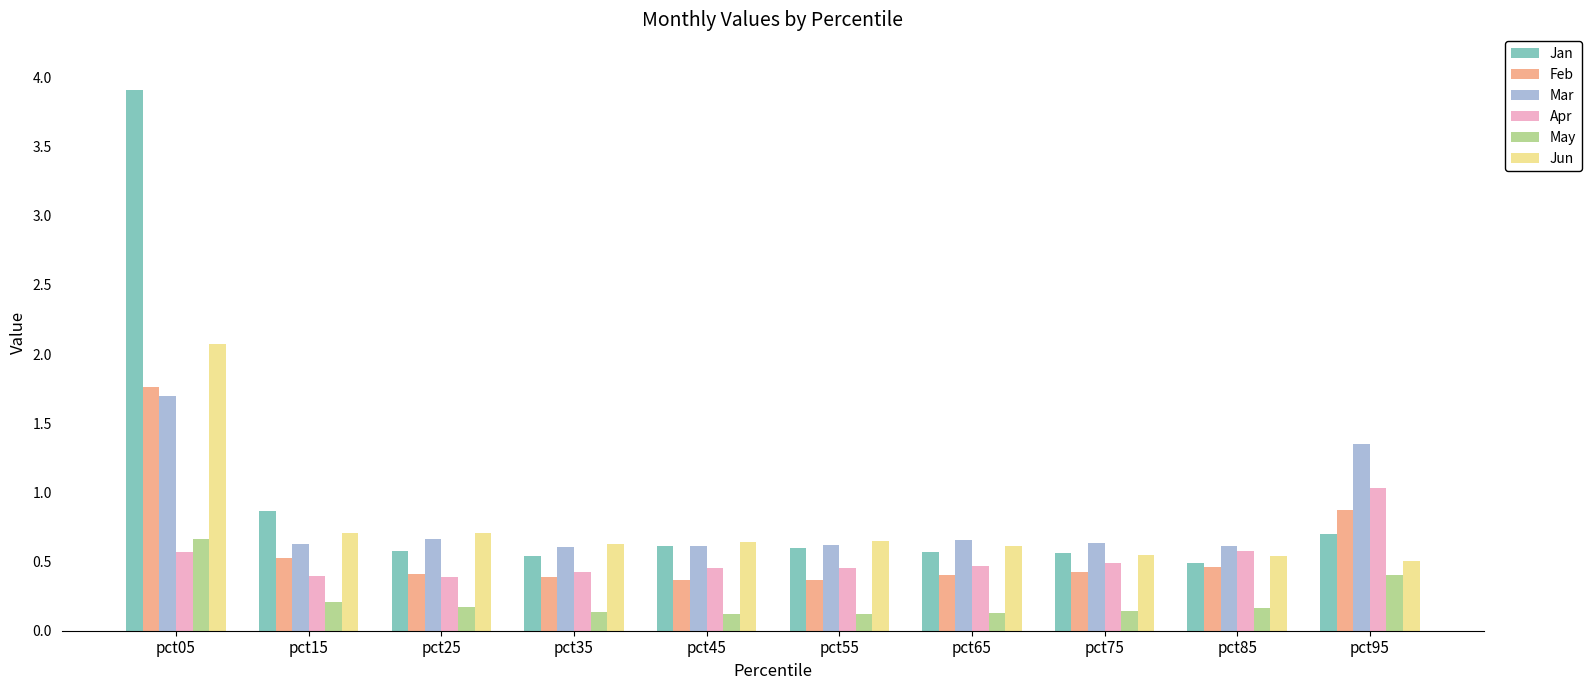

What is the minimum value shown in the chart?

0.1